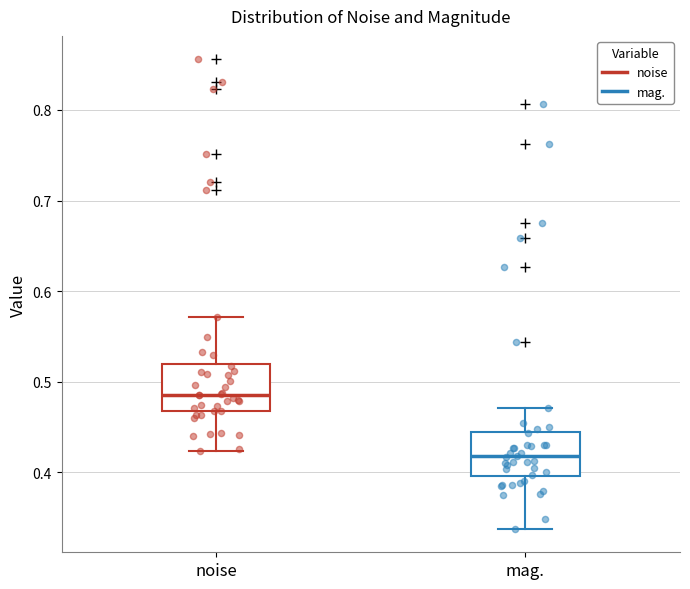

Which box's median line is the lowest?

mag.